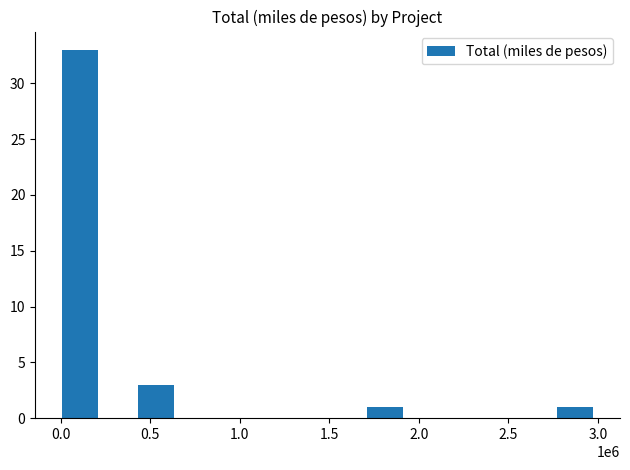

What is the maximum value shown in the chart?

33